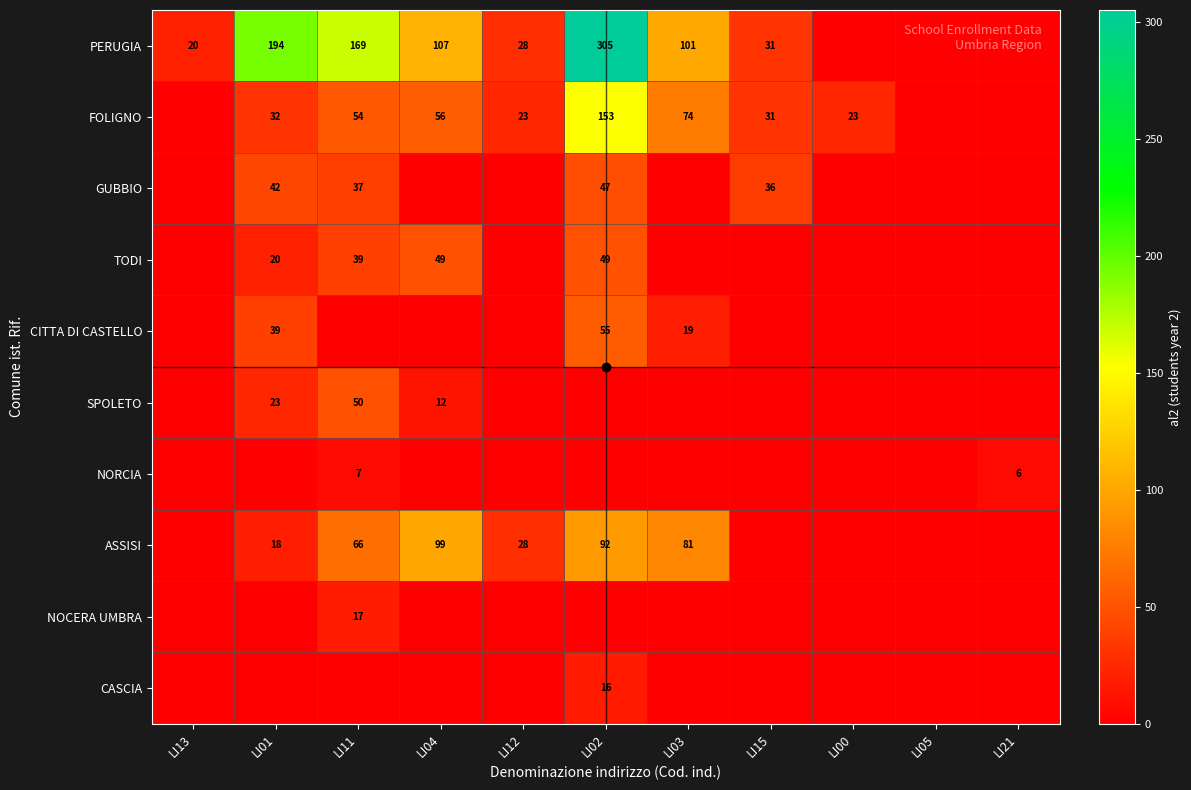

The value of CITTA DI CASTELLO at LI01 is 51. True or false?

False